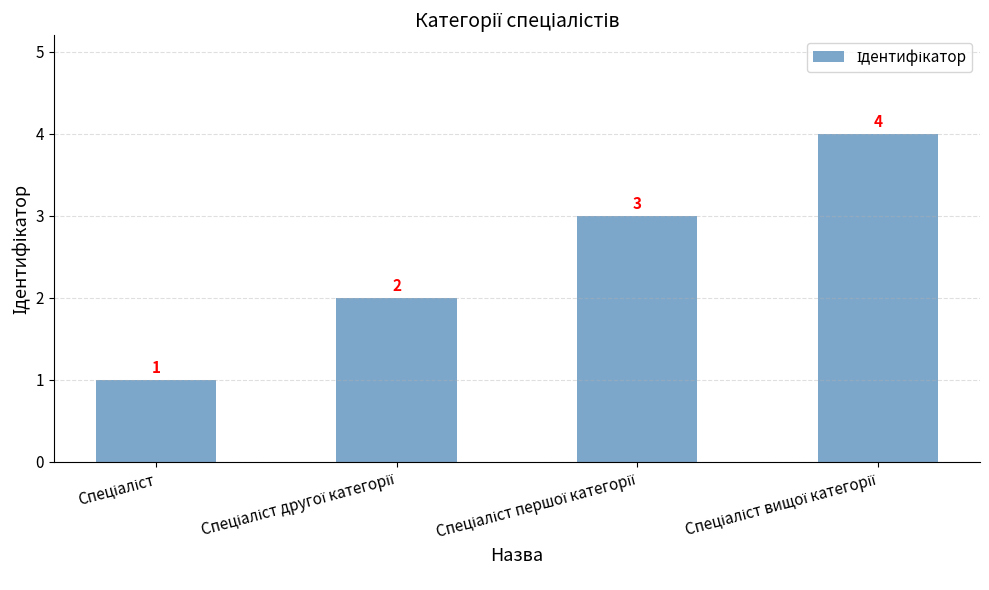

What is the smallest value displayed?

1